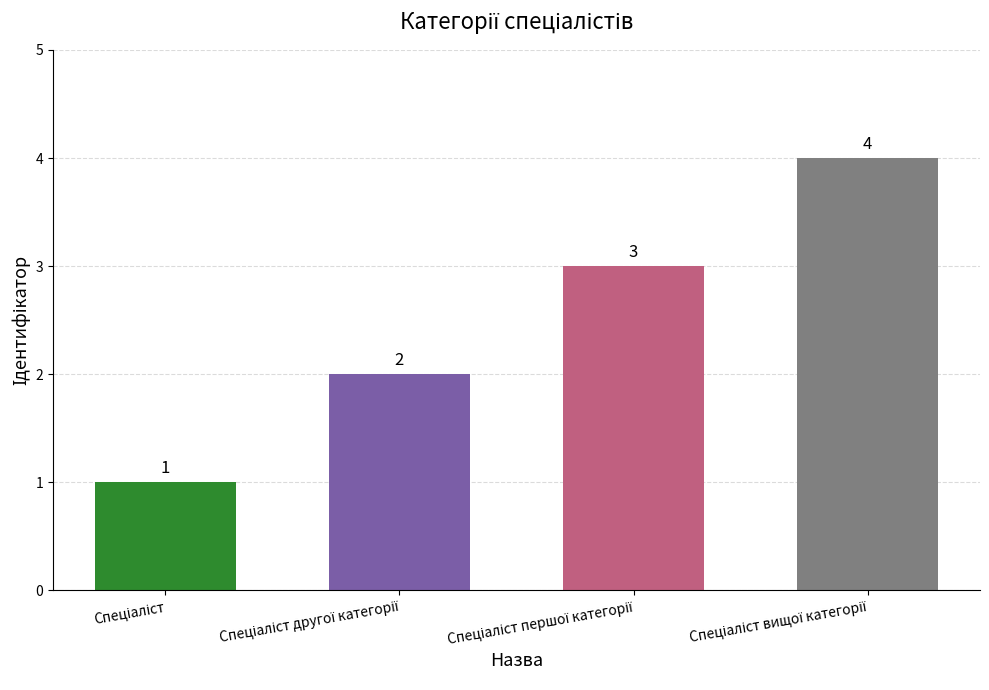

What is the maximum value shown in the chart?

4